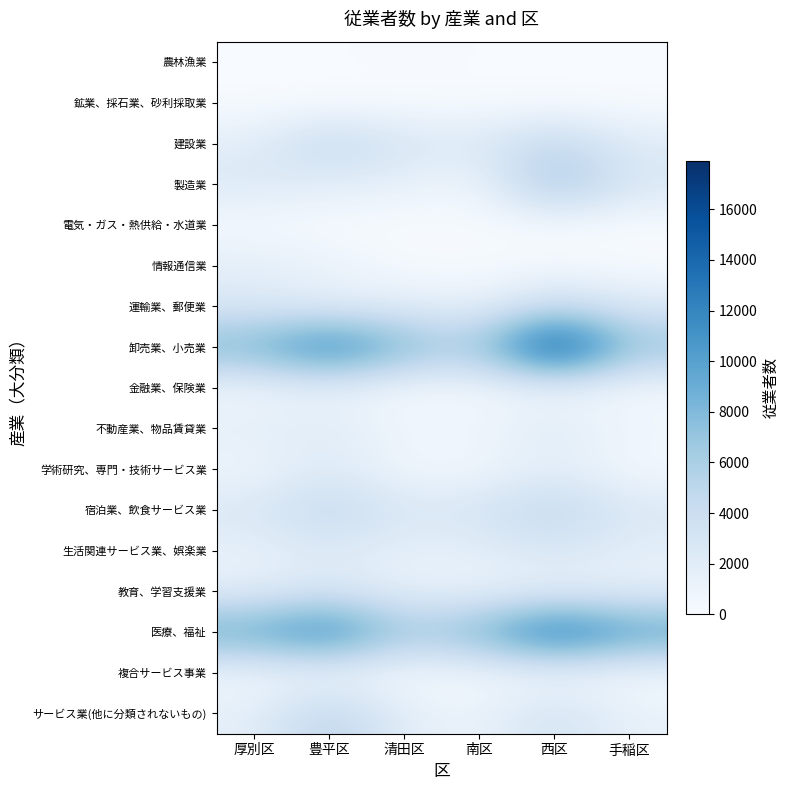

At which category is the sum across all series the highest?

西区